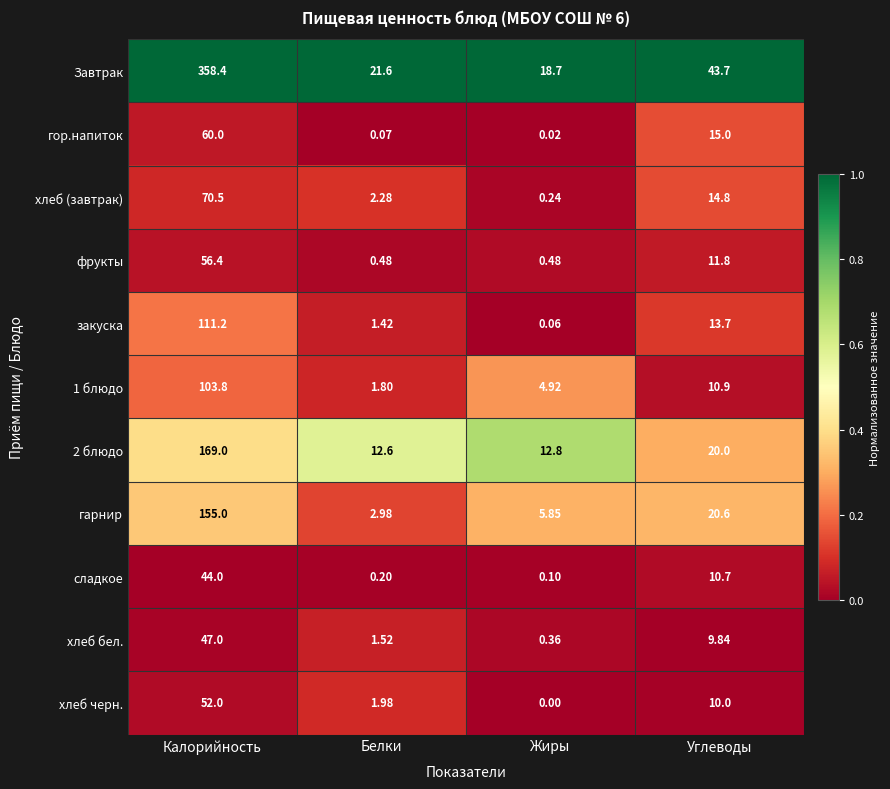

Where does the сладкое series first go above 10?

Калорийность